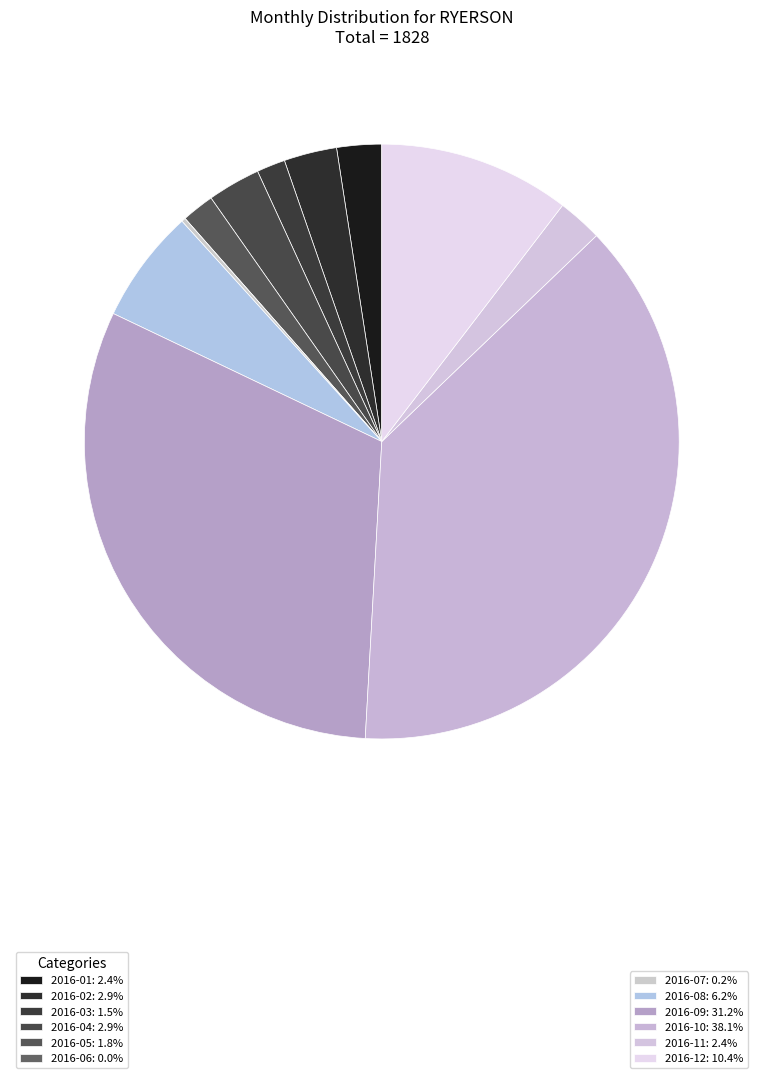

What is the smallest slice in the pie chart?

2016-06